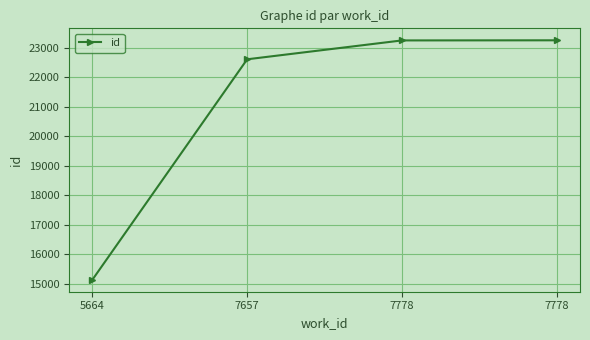

Is this an area chart (filled region under the line)?

No